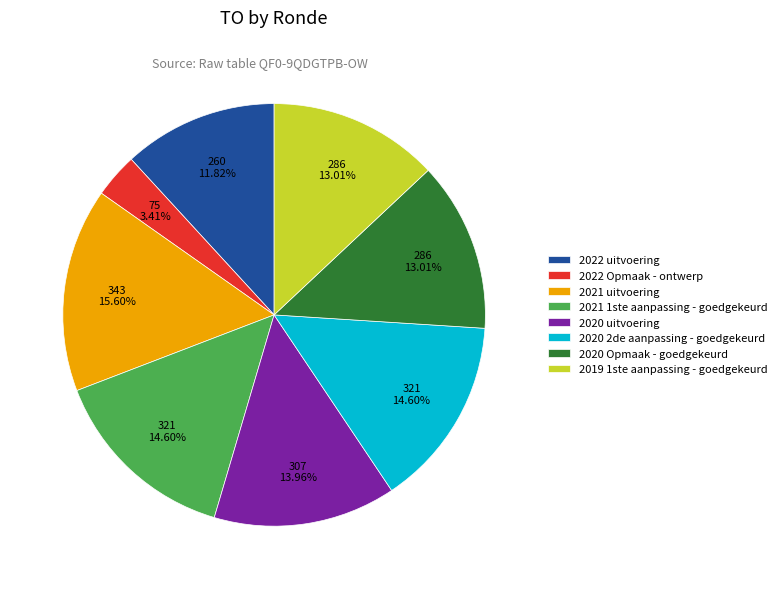

Which slice is the smallest?

2022 Opmaak - ontwerp